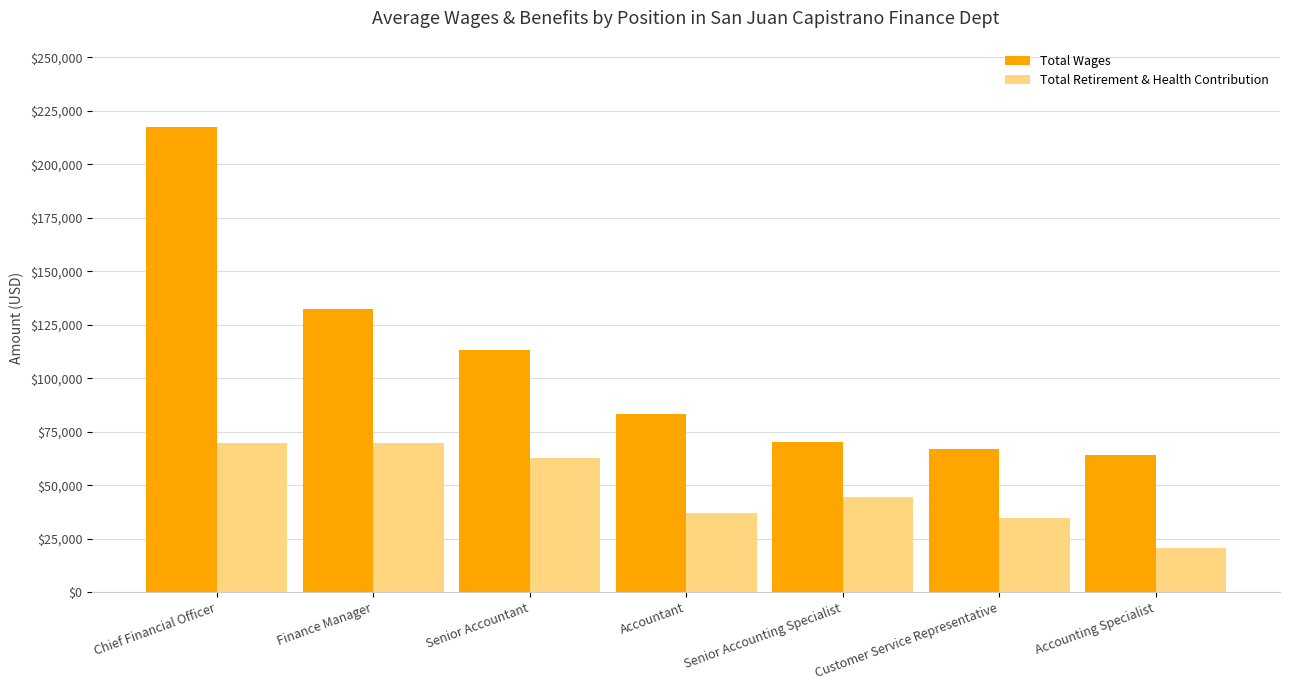

Which category has the lowest value in the Total Wages series?

Accounting Specialist